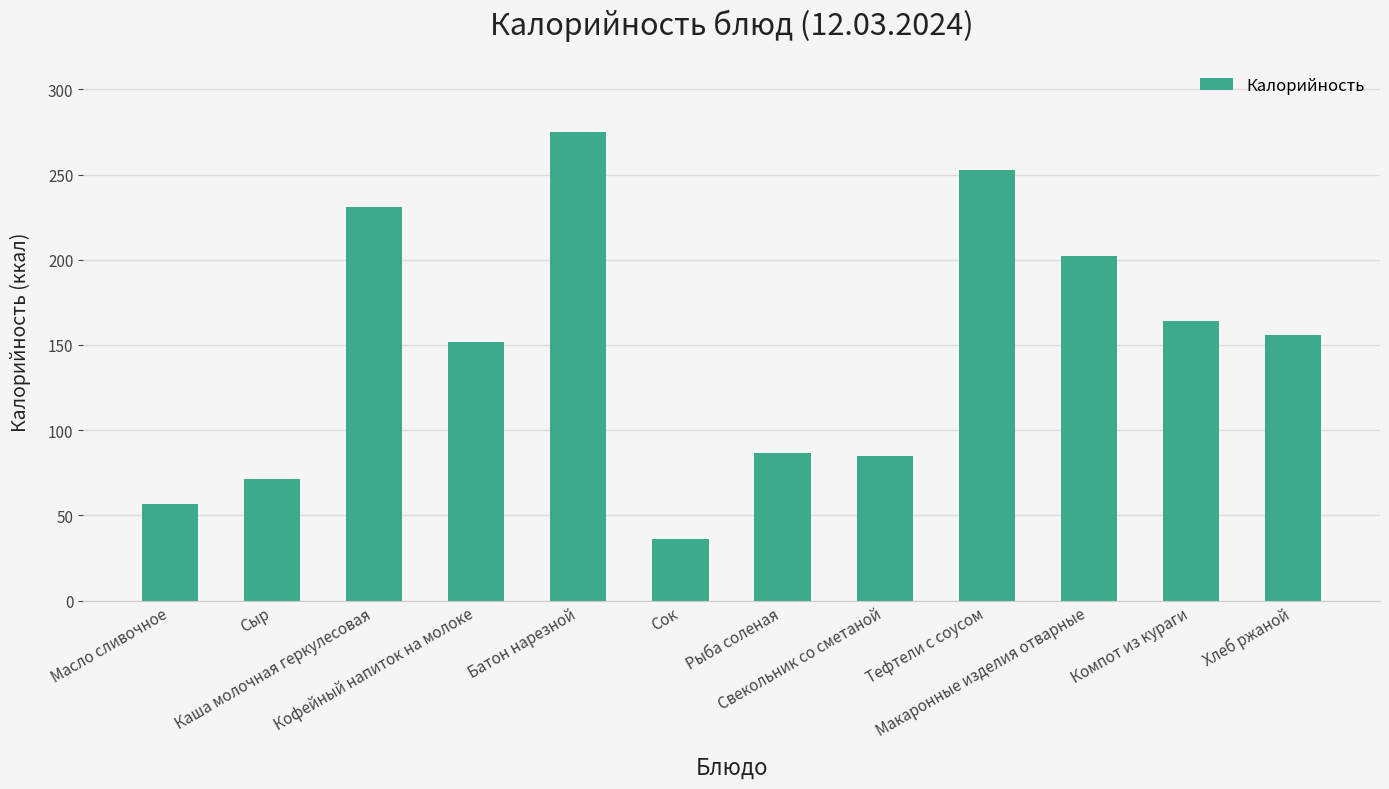

How many values exceed 155?

6